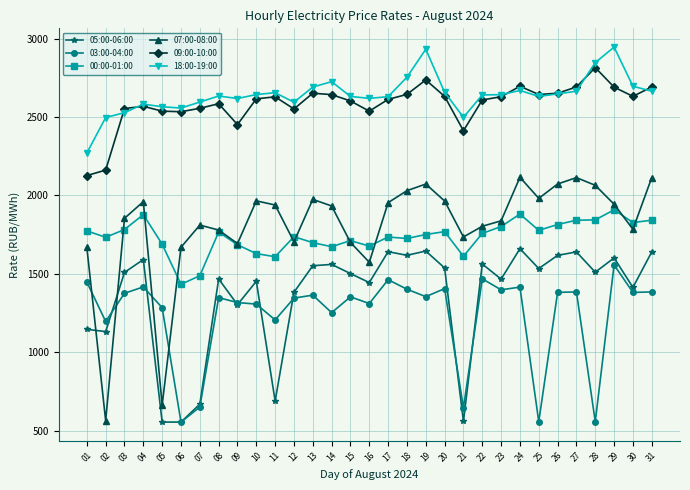

What is the value of the 07:00-08:00 point at the 11th from the left?

1939.0